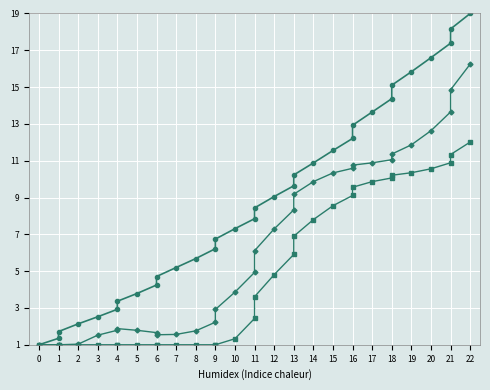

At which label does Intensity (shifted 1) first exceed 6?

11